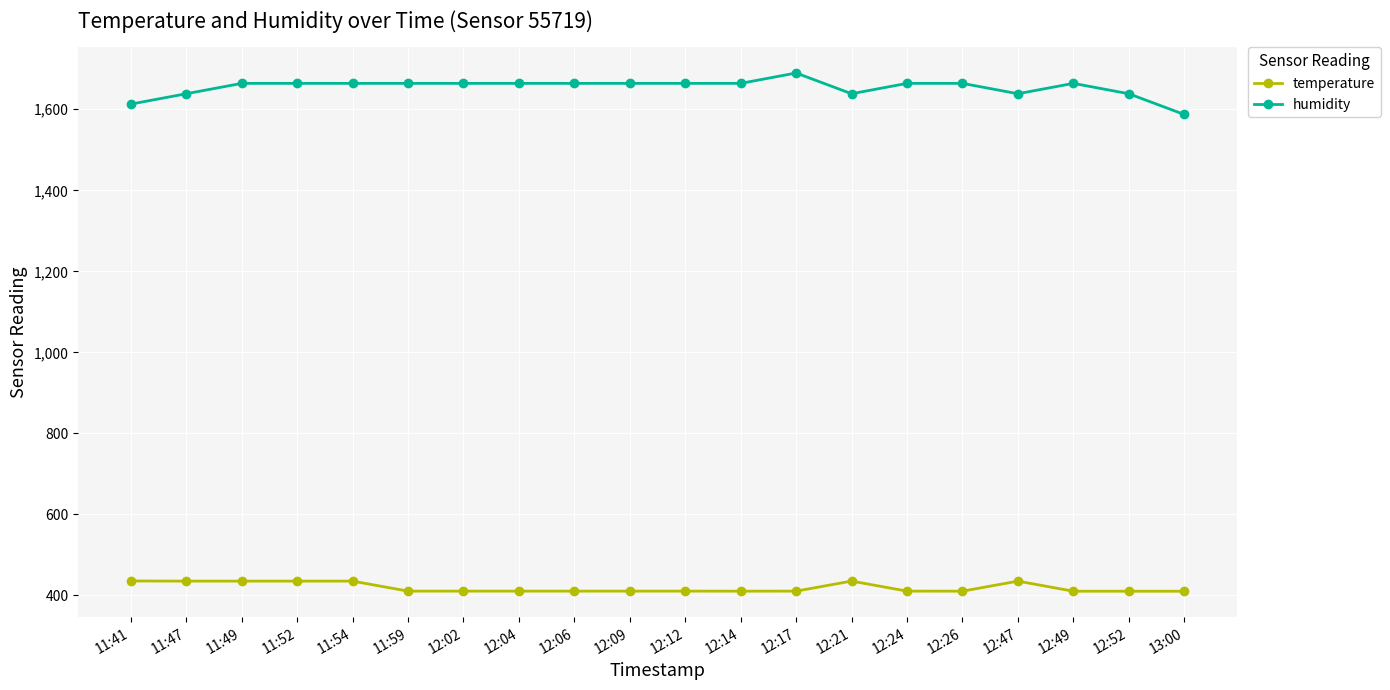

Is this an area chart (filled region under the line)?

No